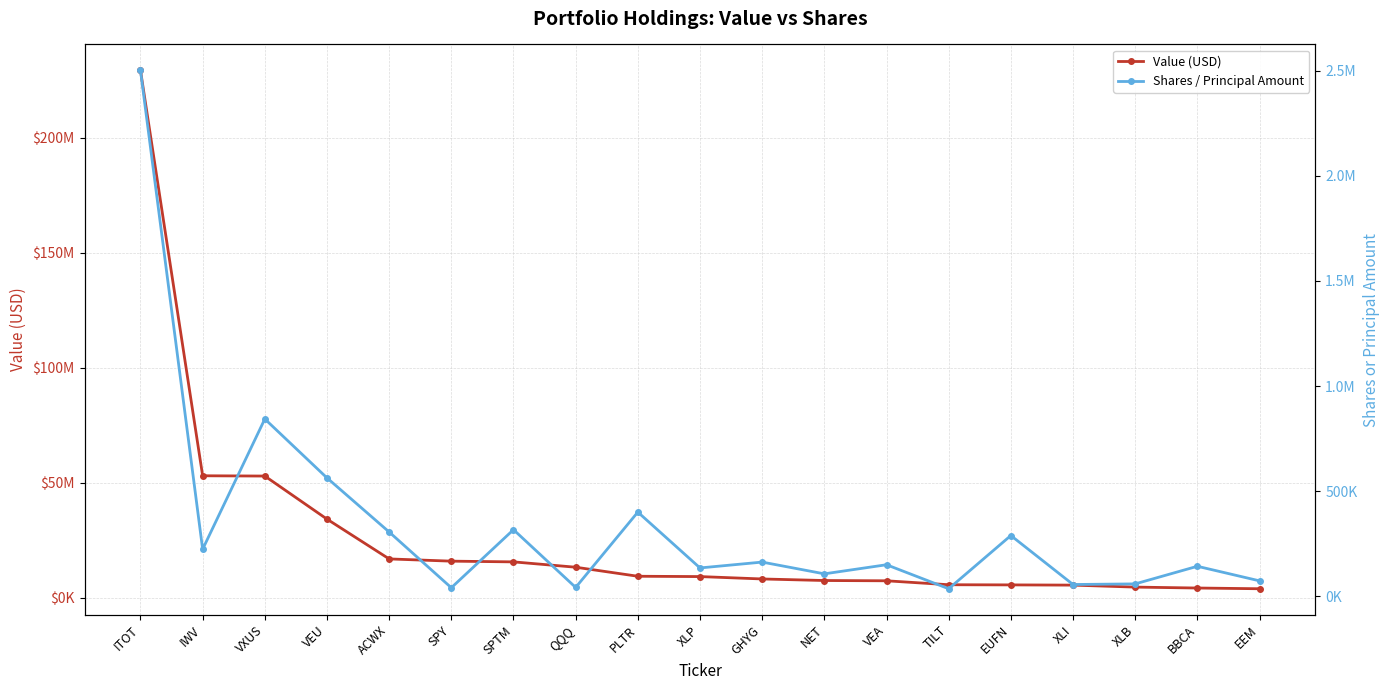

True or false: Shares / Principal Amount and Value (USD) cross at least once.

False